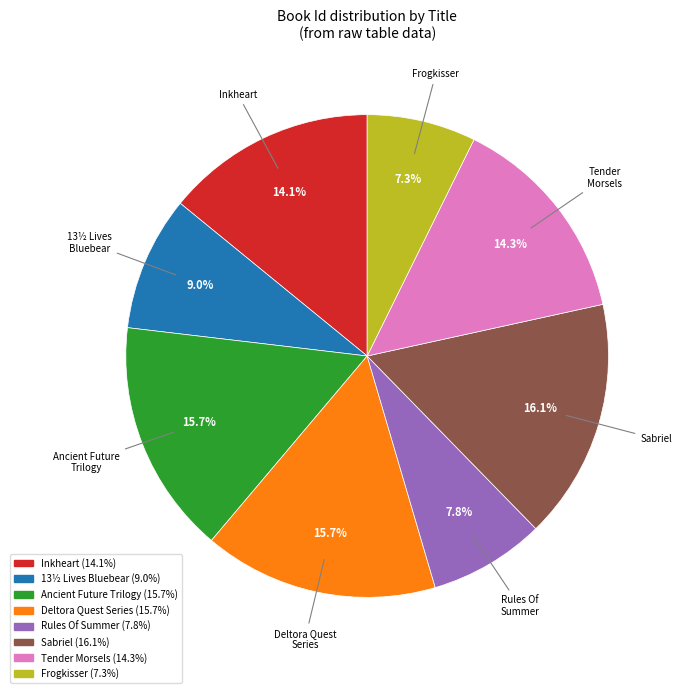

How many slices are in this pie chart?

8